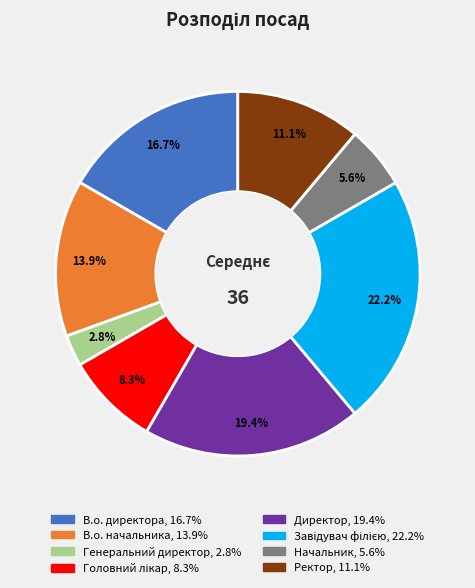

What percentage is the В.о. директора slice, to the nearest percent?

17%